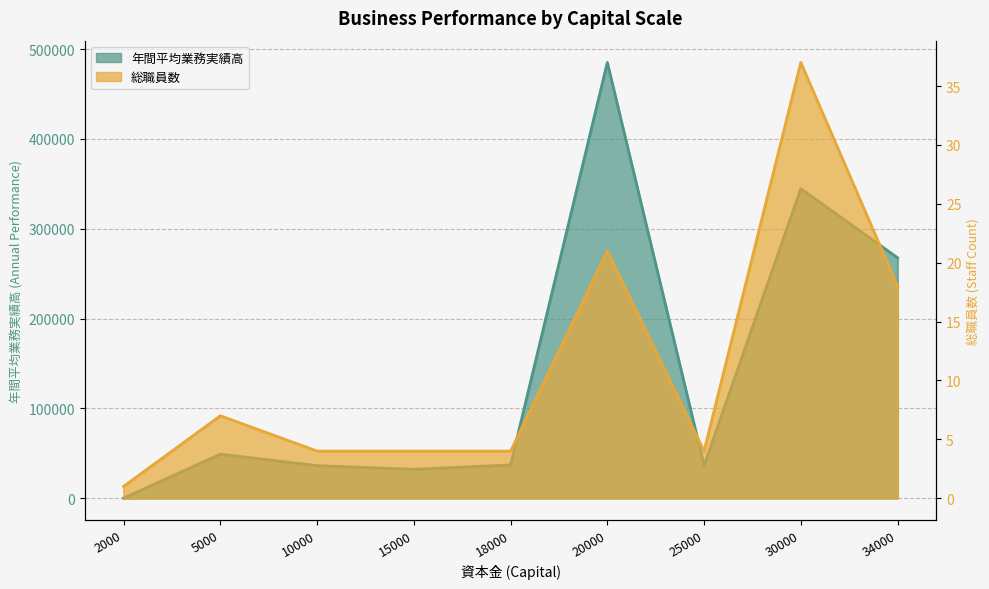

Is it true that 年間平均業務実績高 equals 462546 at 34000?

False